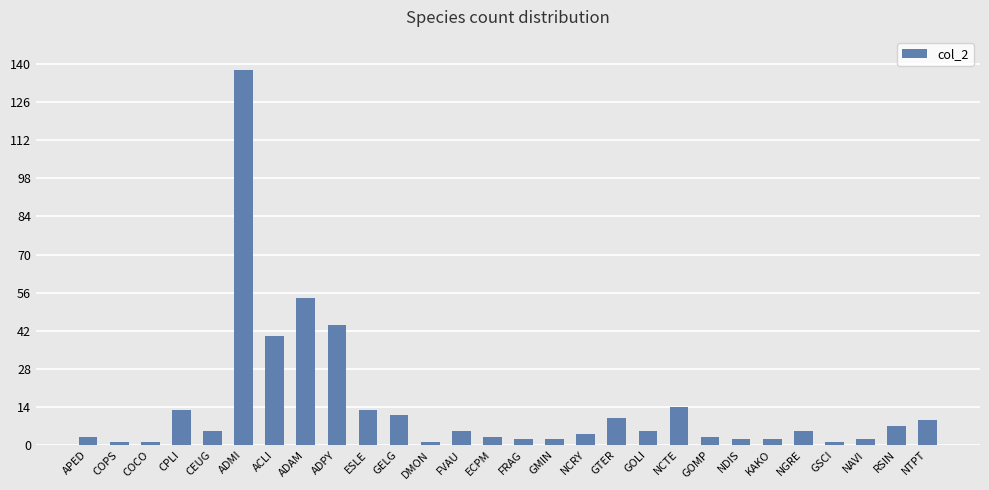

The chart shows a value of 2 at GMIN. True or false?

True